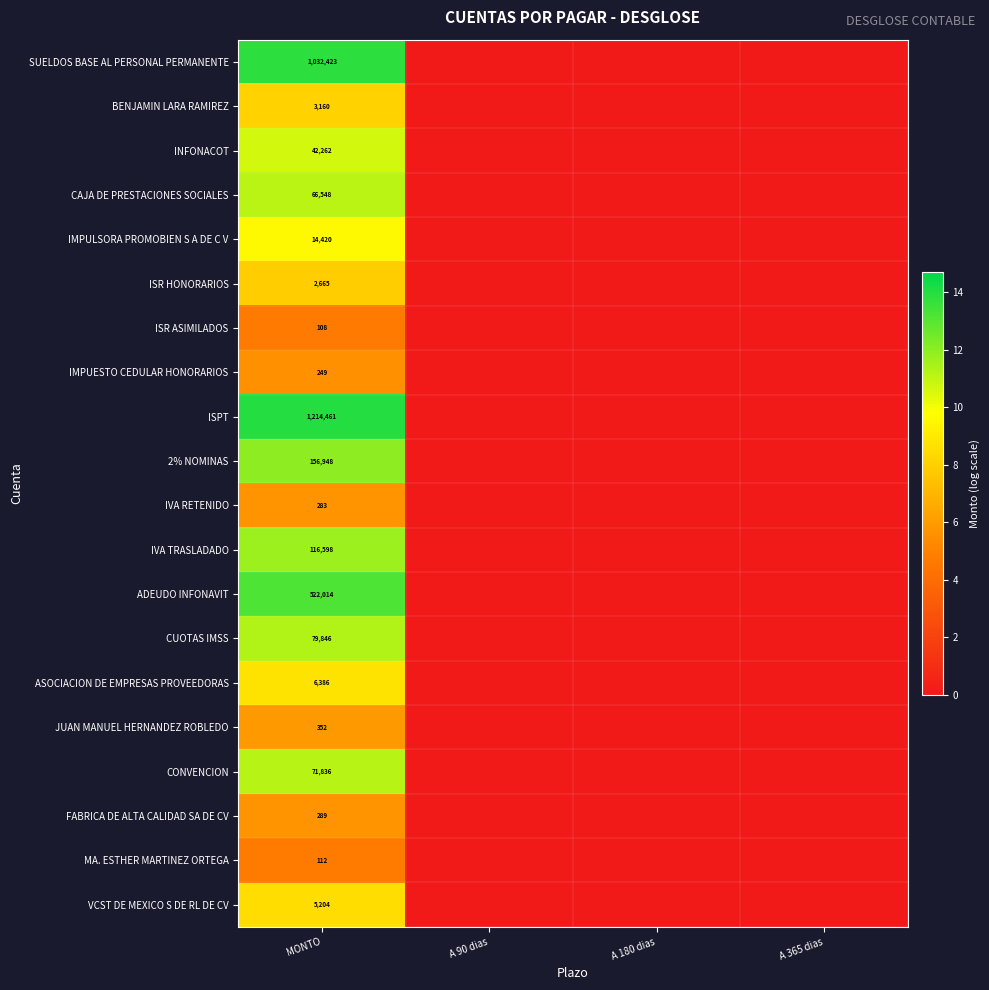

At how many categories does at least one series exceed 1?

1